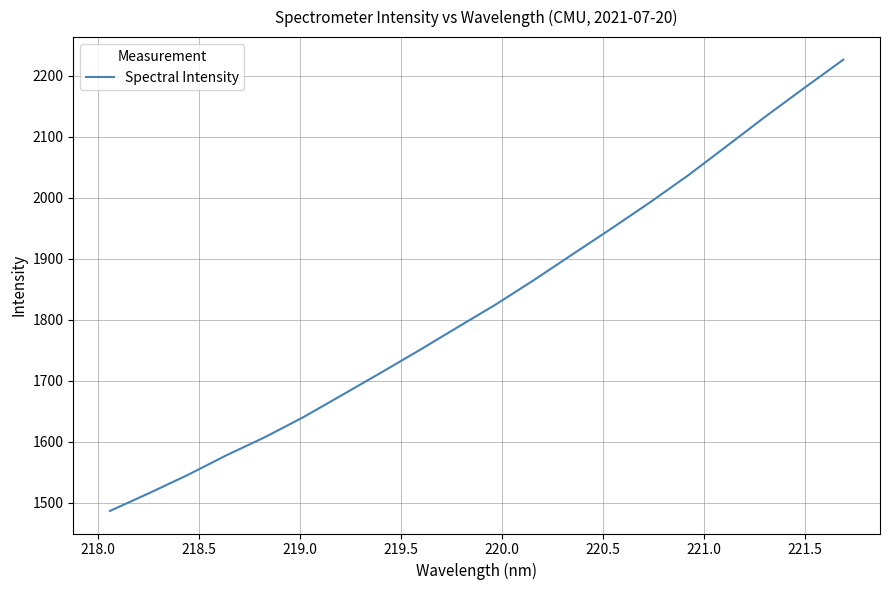

What is the greatest value displayed?

2226.7